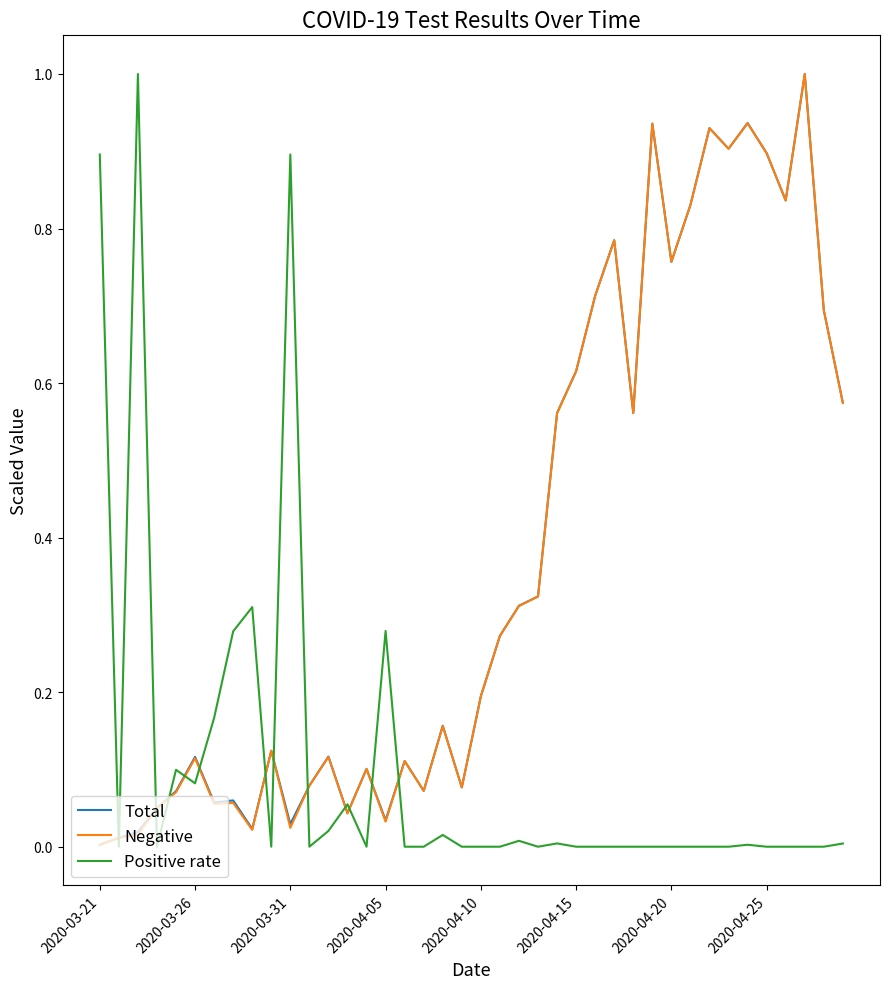

What is the greatest value displayed?

1.0